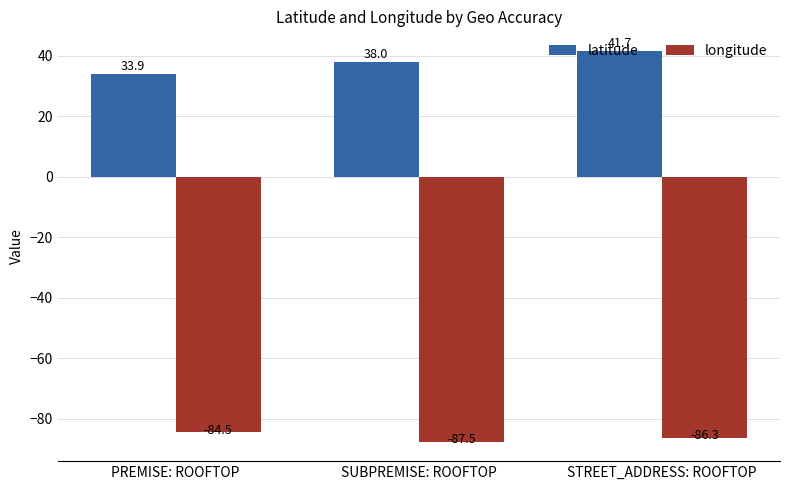

What are all the series names shown in the legend?

latitude, longitude